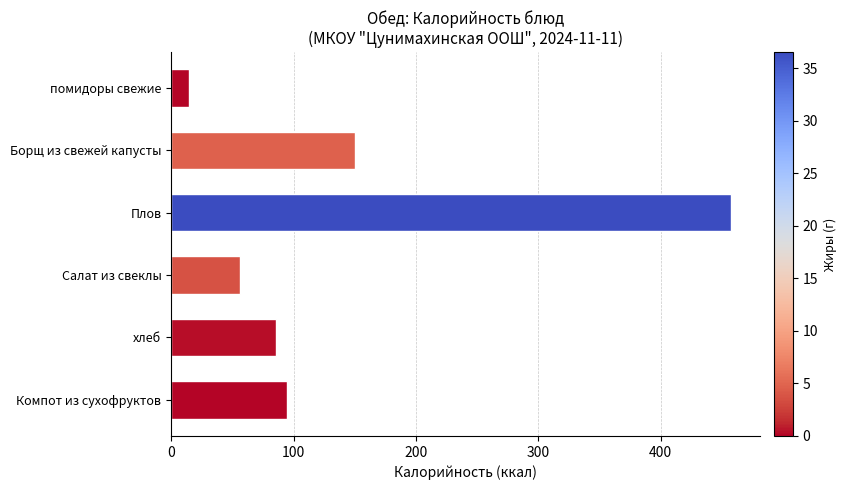

What is the maximum value shown in the chart?

457.8